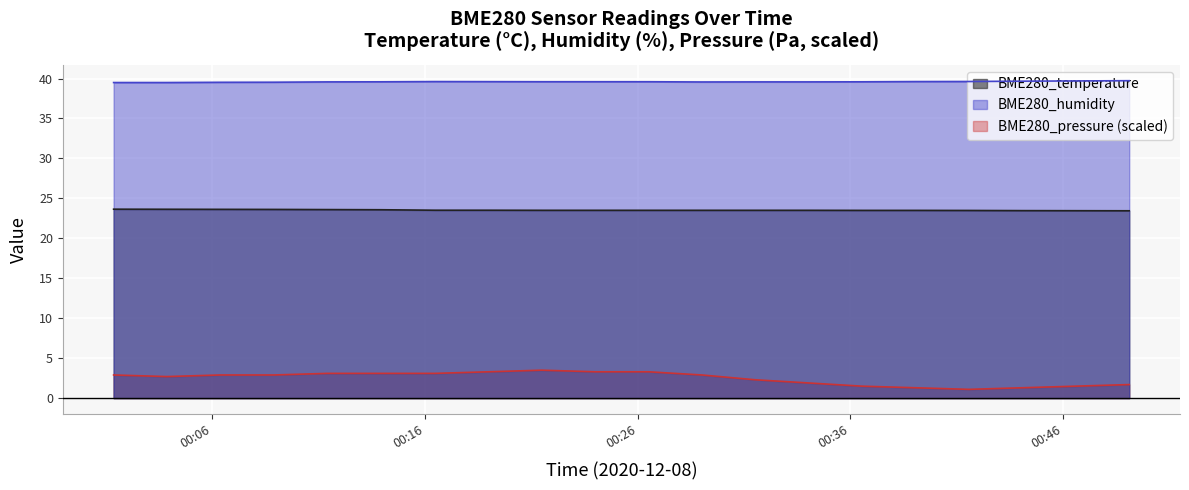

What is the highest value of the BME280_pressure series?

3.5